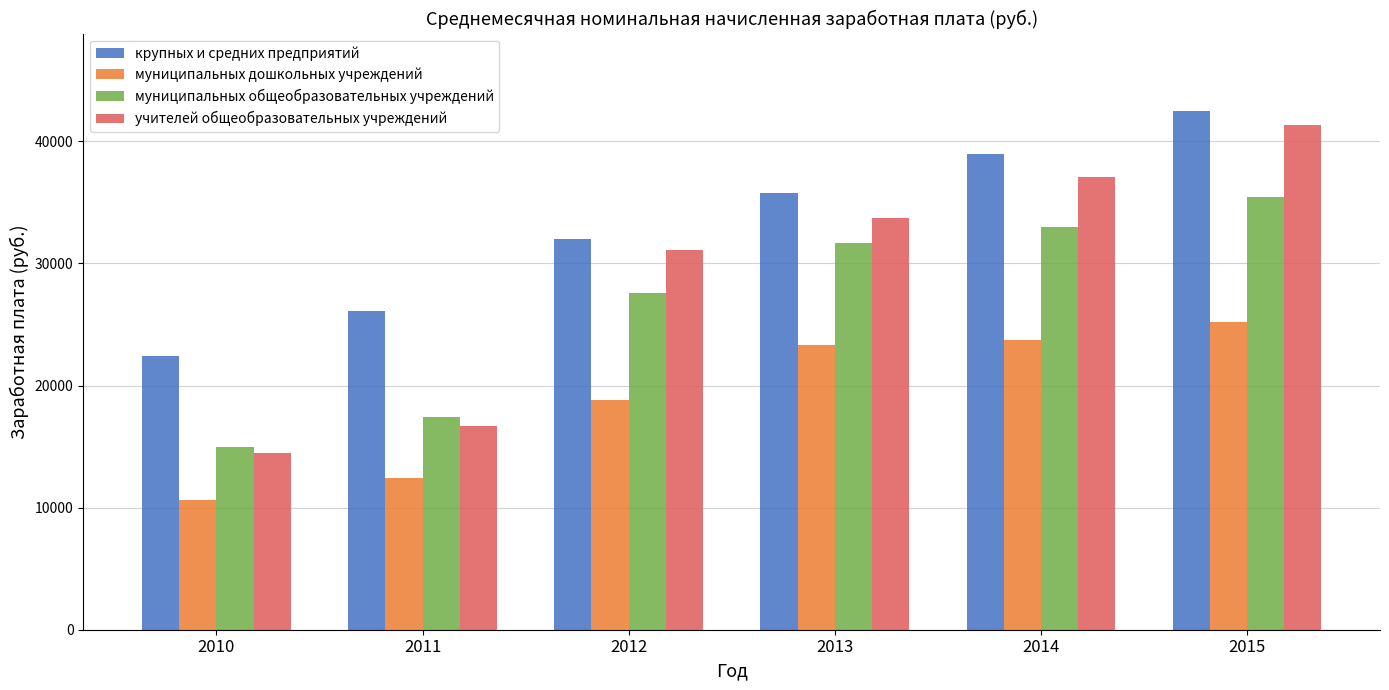

What is the maximum value for учителей общеобразовательных учреждений?

41309.0